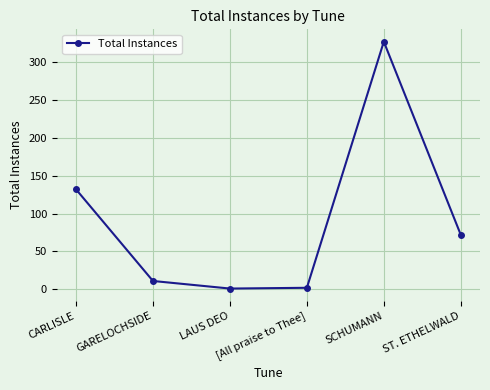

What is the label of the 4th point from the left?

[All praise to Thee]